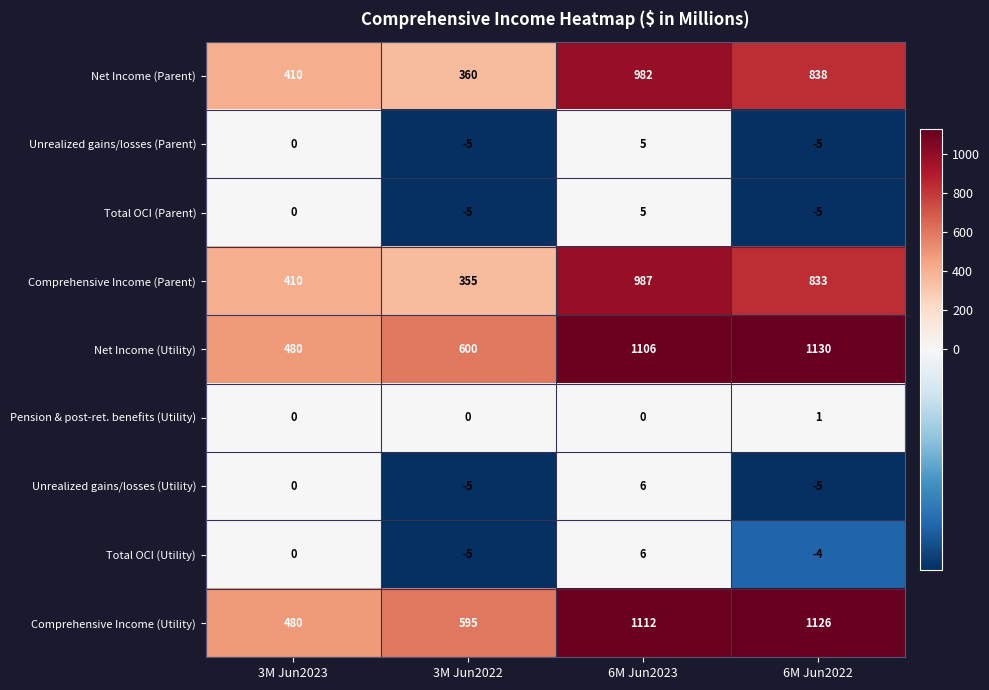

Between 3M Jun2022 and 6M Jun2022, which series saw the biggest shift?

Comprehensive Income (Utility)